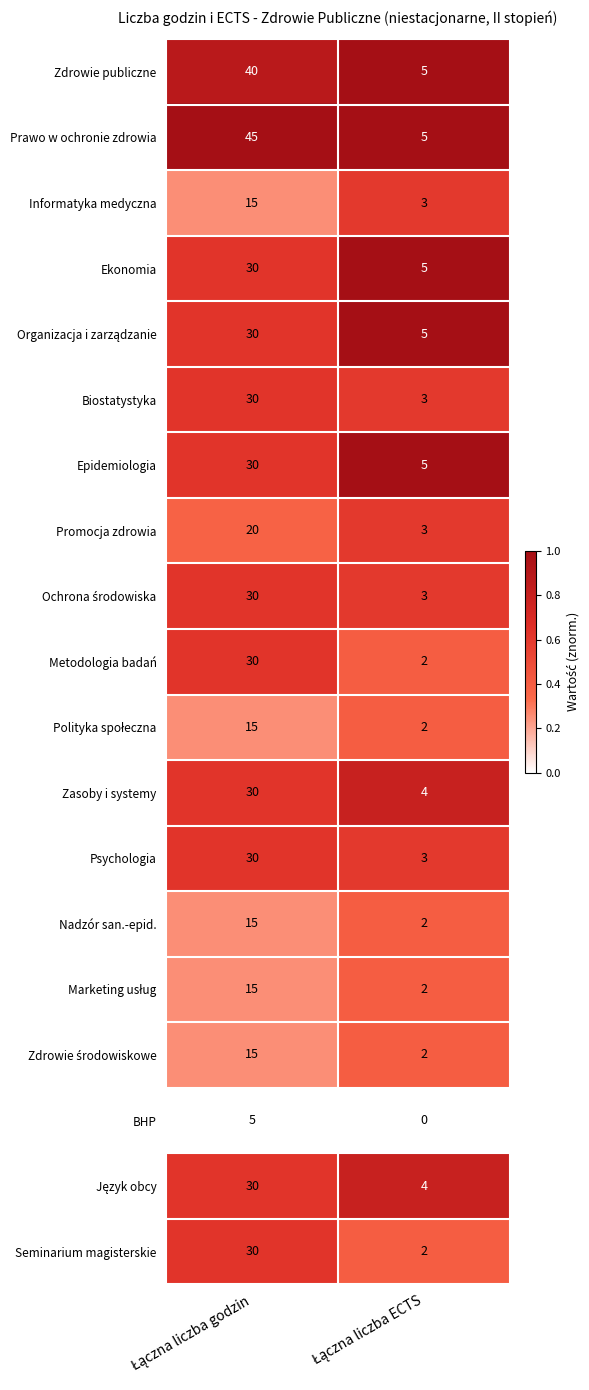

What is the sum of all Seminarium magisterskie values?

32